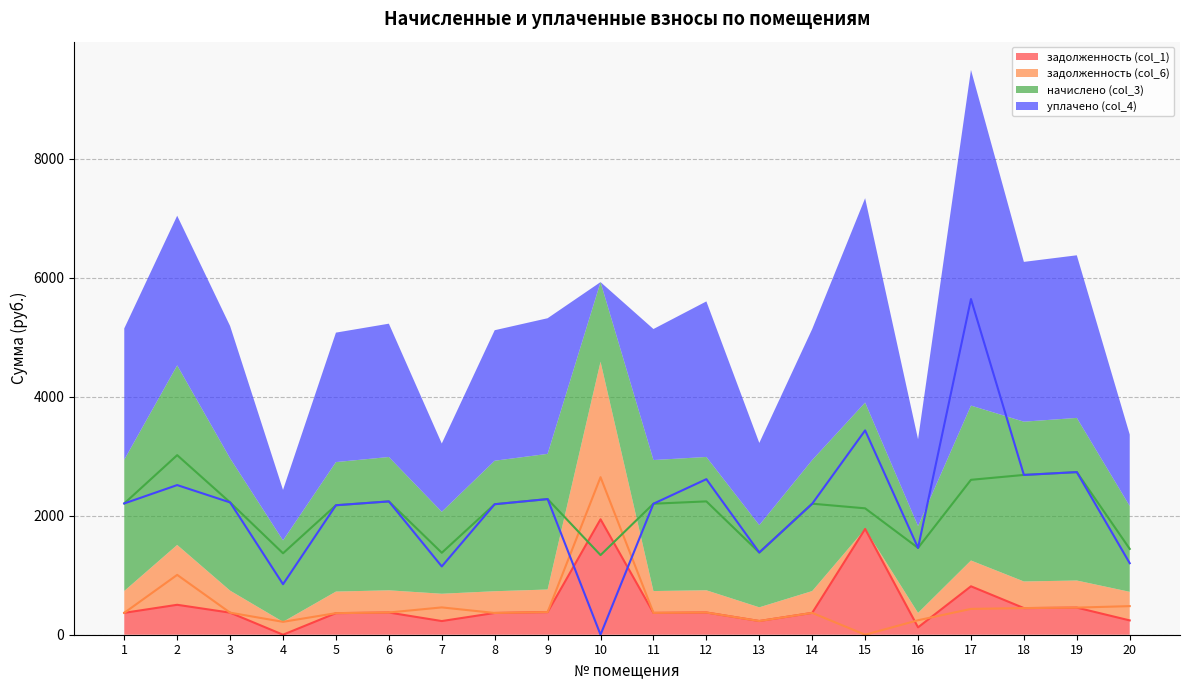

Does the chart display data point markers on the line(s)?

No